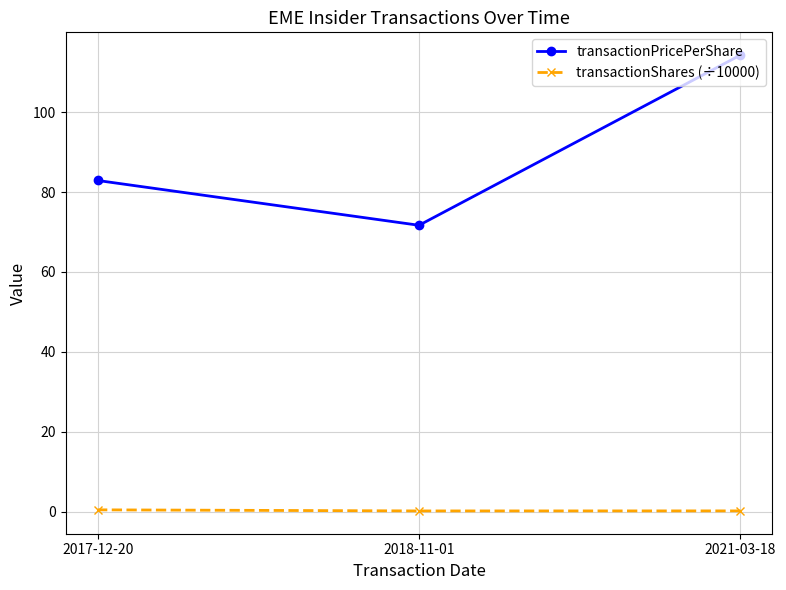

The value of transactionShares (÷10000) at 2017-12-20 is 0.2. True or false?

False